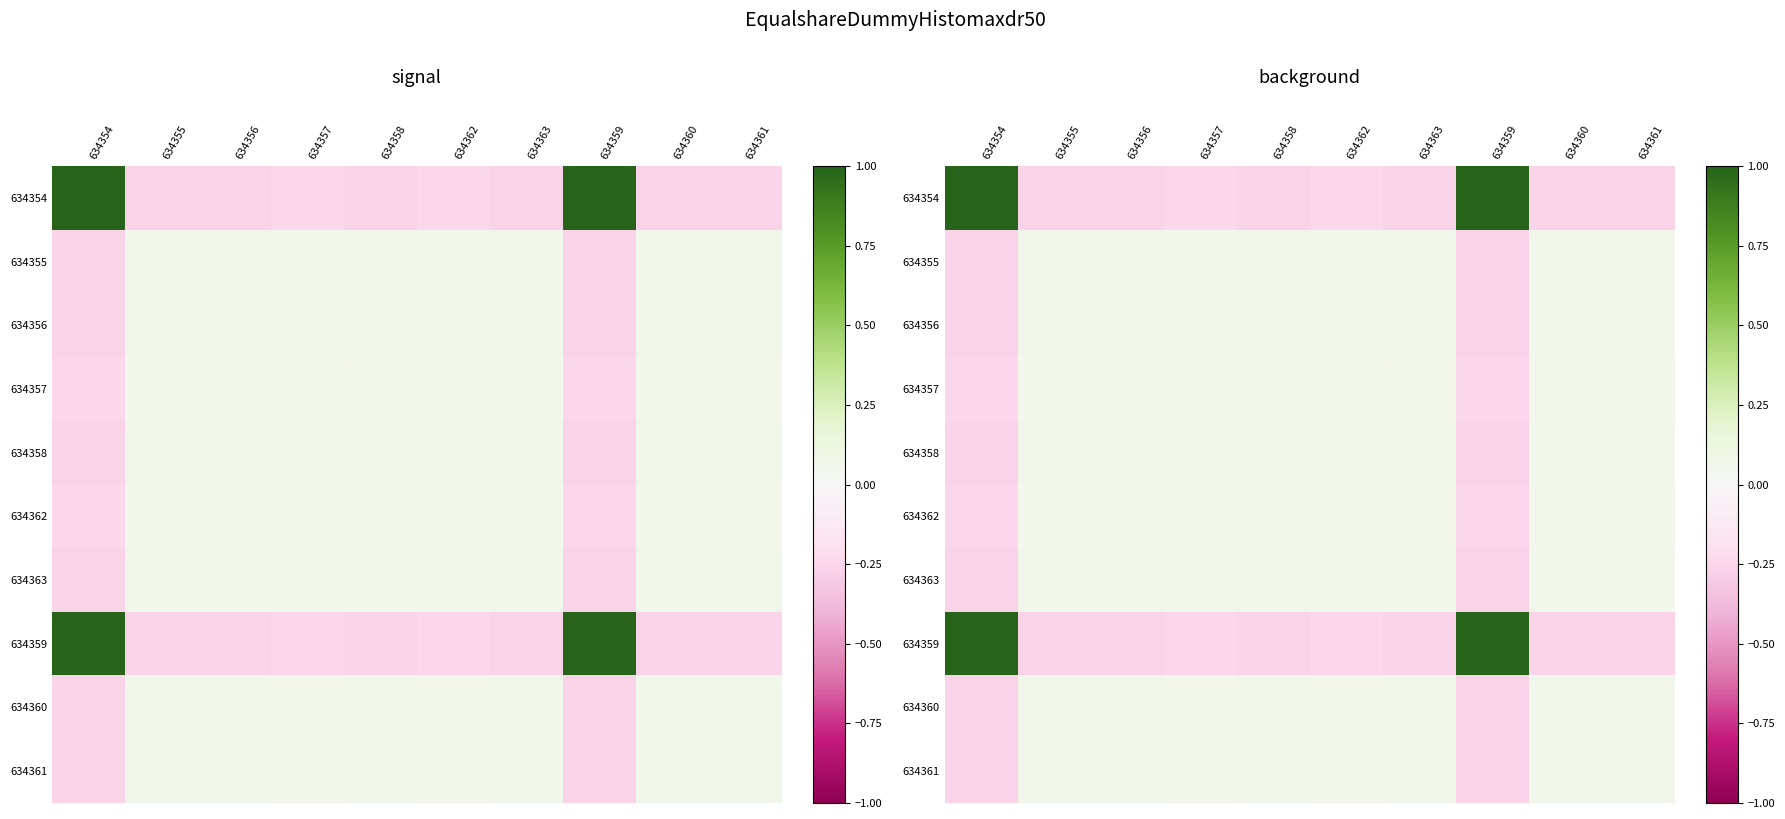

How many categories are shown in the chart?

10